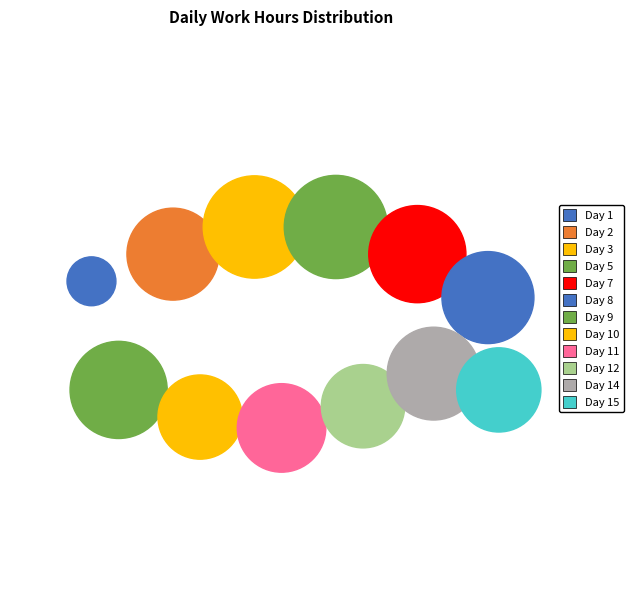

What is the smallest slice in the pie chart?

Day 1